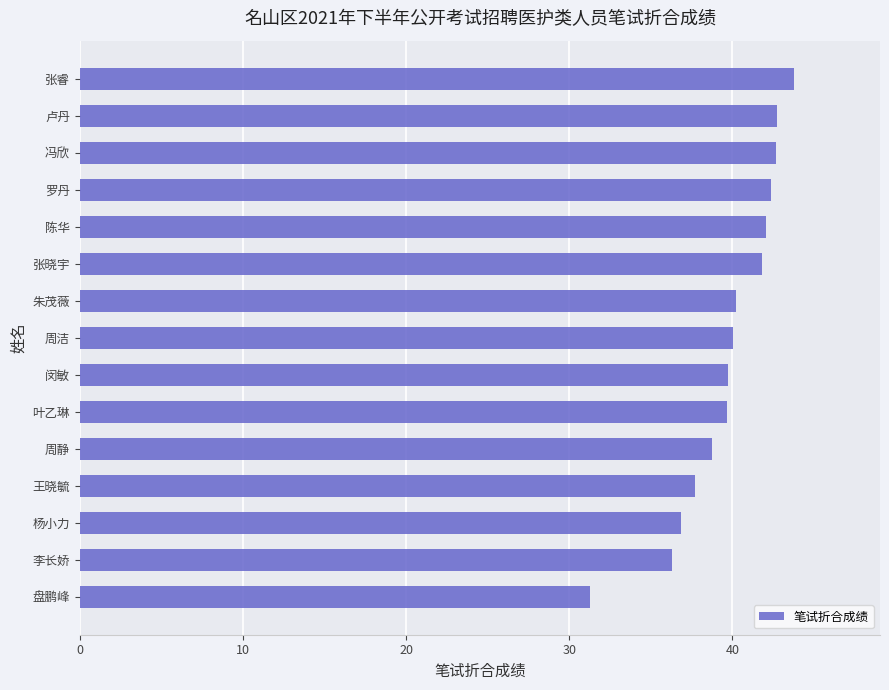

Which category has the lowest value across all series?

盘鹏峰